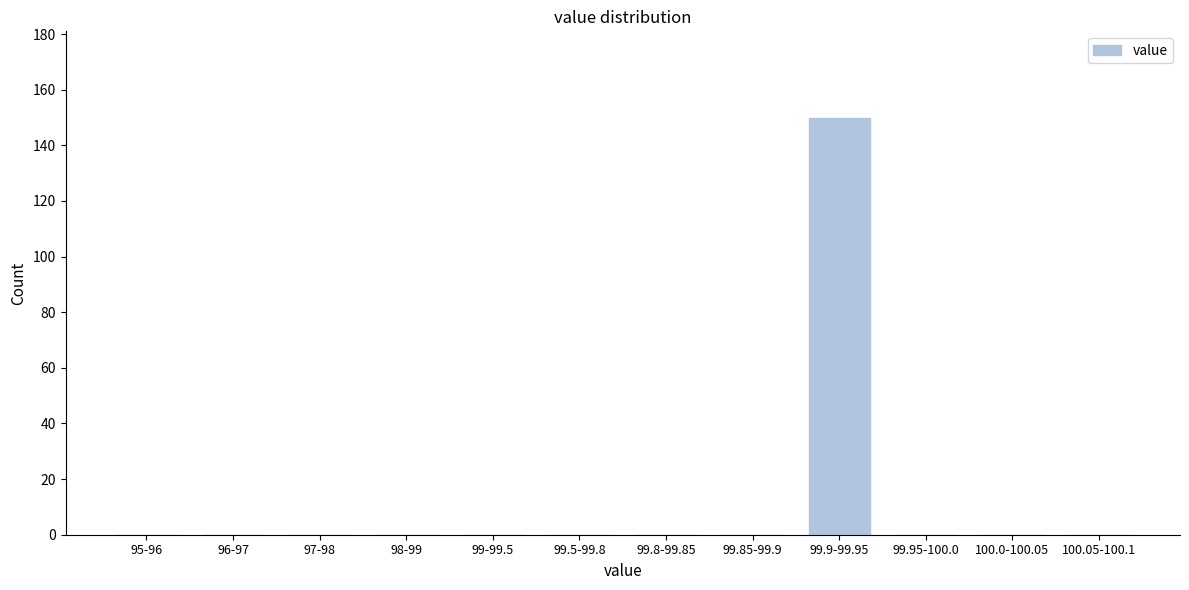

Reading left to right, transcribe all the data shown in this chart.

95-96=0	96-97=0	97-98=0	98-99=0	99-99.5=0	99.5-99.8=0	99.8-99.85=0	99.85-99.9=0	99.9-99.95=150	99.95-100.0=0	100.0-100.05=0	100.05-100.1=0